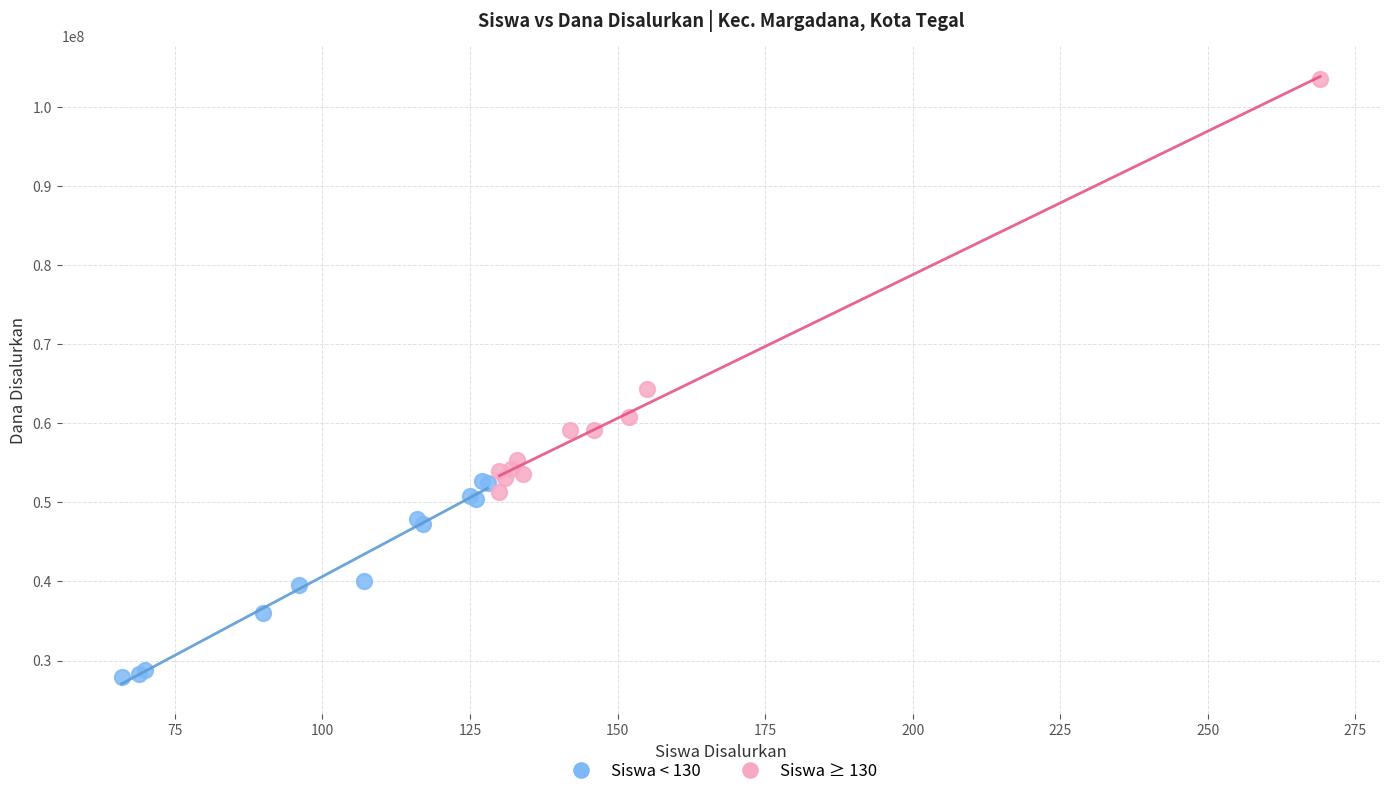

What are all the series names shown in the legend?

Siswa < 130, Siswa ≥ 130